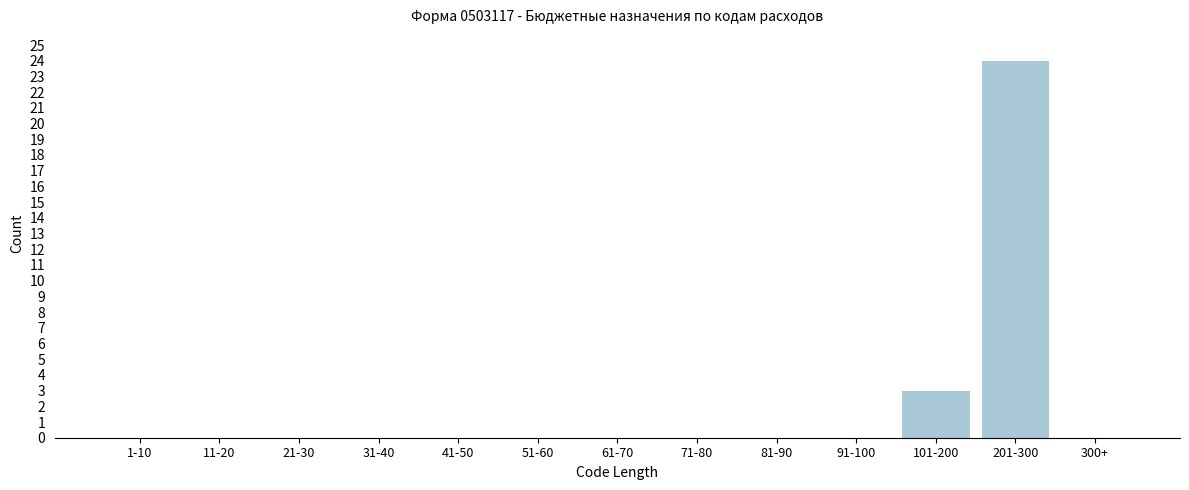

Reading left to right, extract all data points from this chart.

1-10=0	11-20=0	21-30=0	31-40=0	41-50=0	51-60=0	61-70=0	71-80=0	81-90=0	91-100=0	101-200=3	201-300=24	300+=0